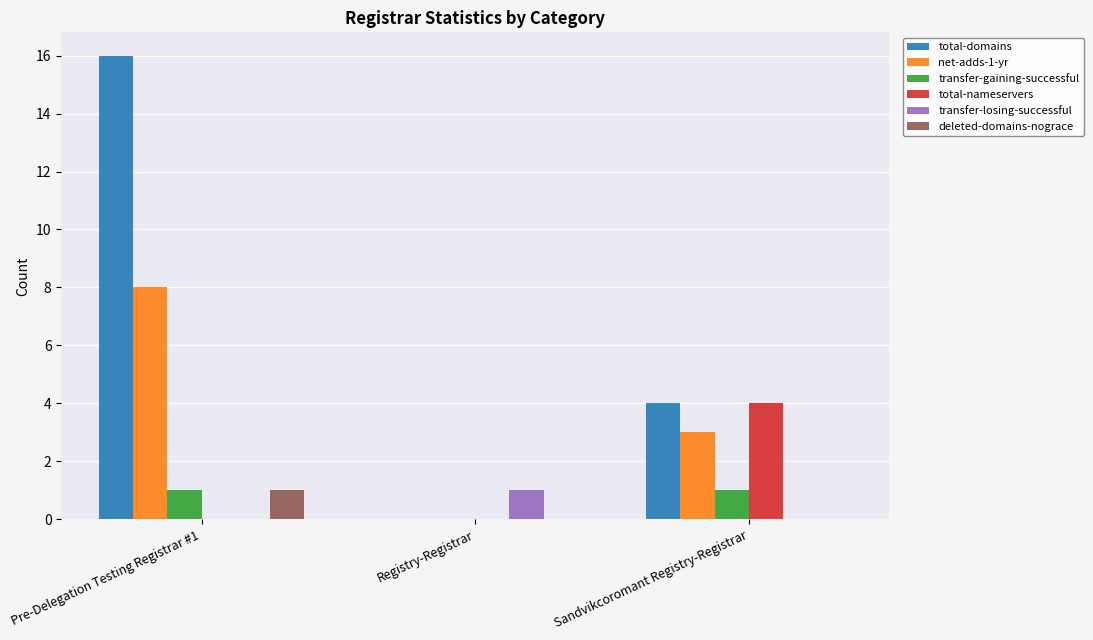

Where is total-domains nearest to the value 8?

Sandvikcoromant Registry-Registrar